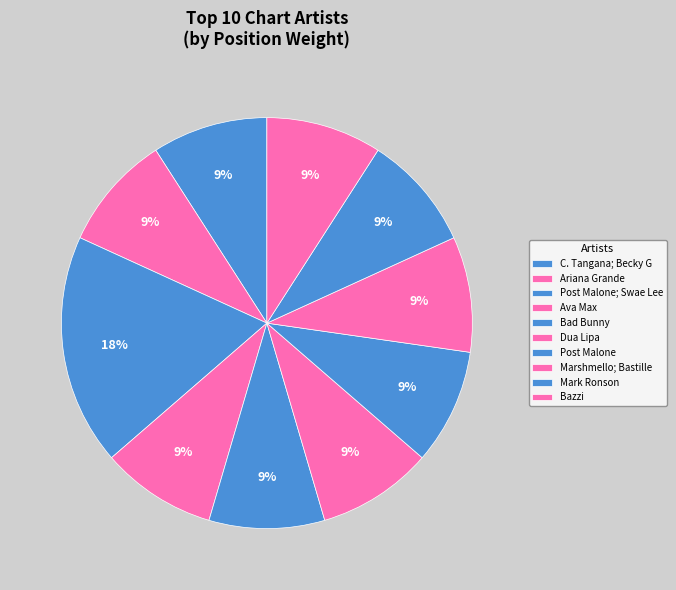

What percentage is the Marshmello; Bastille slice, to the nearest percent?

9%